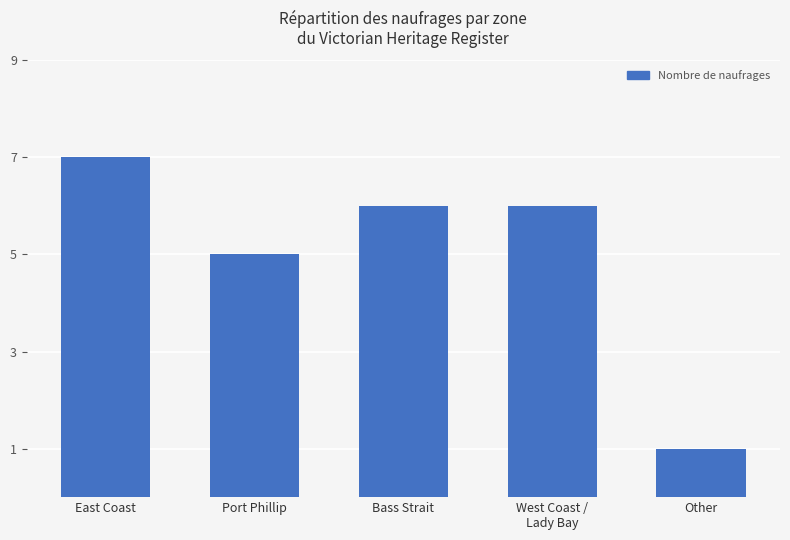

Is it true that the value at West Coast /
Lady Bay is 2?

False